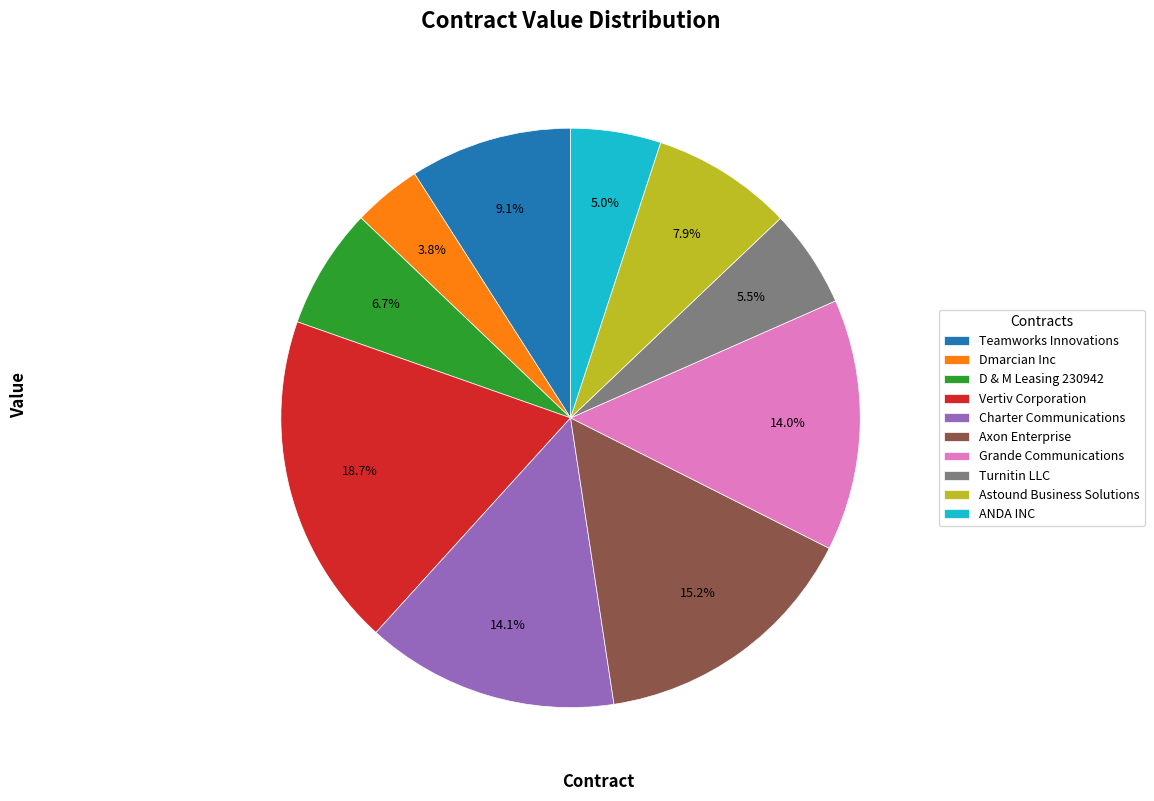

Which has a higher value, Turnitin LLC or Grande Communications?

Grande Communications